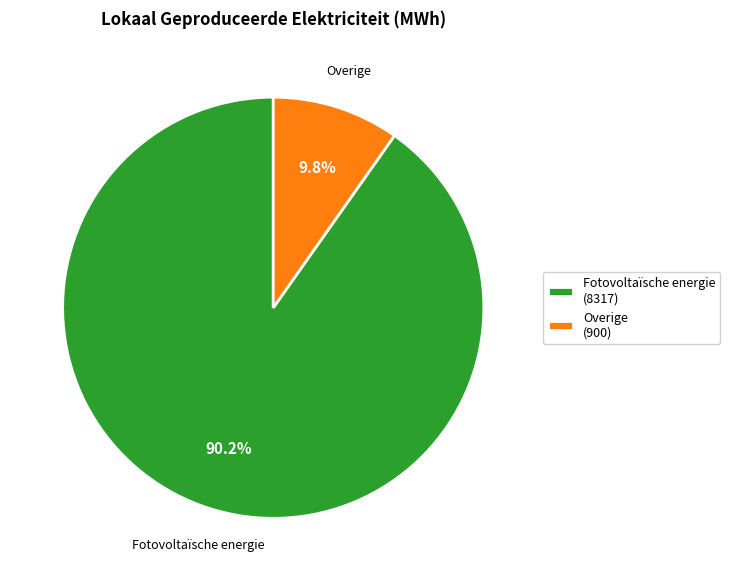

Is the sum of Fotovoltaïsche energie (8317) and Overige (900) greater than half?

Yes